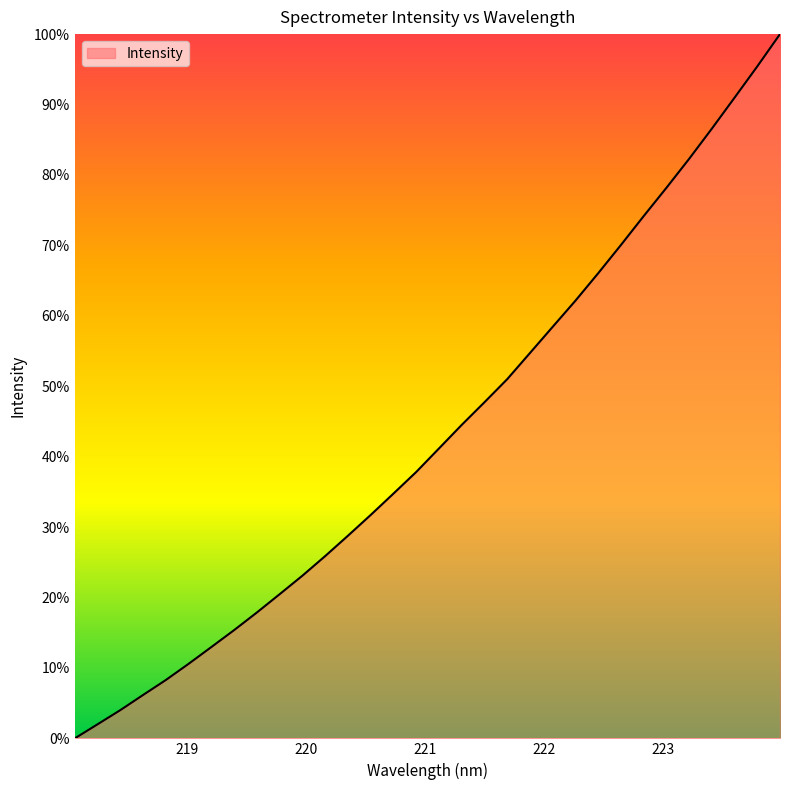

Reading left to right, list all the values displayed in this chart.

0.0	2.0	4.0	6.2	8.3	10.6	13.0	15.4	17.9	20.5	23.1	25.9	28.8	31.7	34.8	37.8	41.2	44.5	47.7	51.0	54.7	58.4	62.2	66.0	70.1	74.2	78.2	82.3	86.6	91.0	95.4	100.0